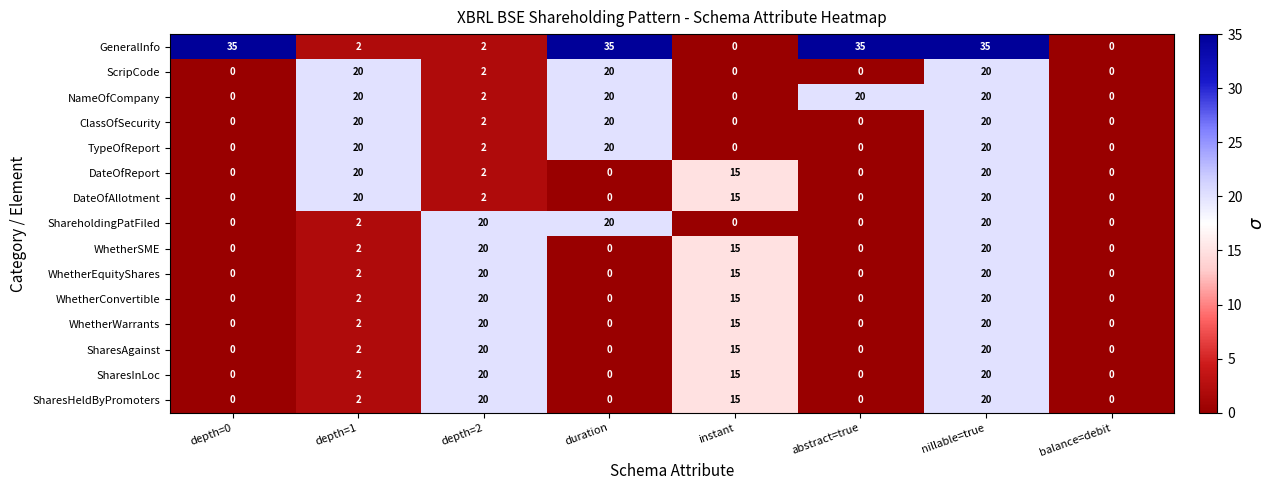

What is the difference between the highest and lowest values at depth=0?

35